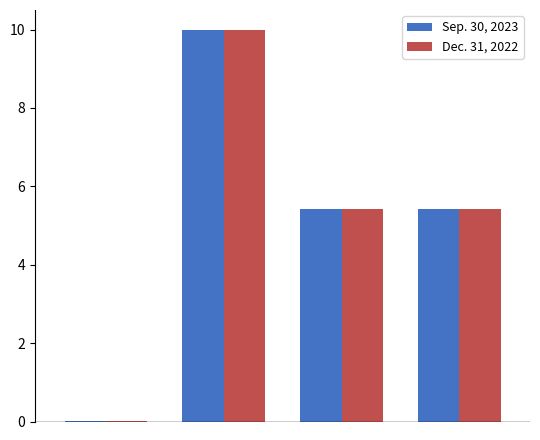

What is the maximum value for Dec. 31, 2022?

10.0